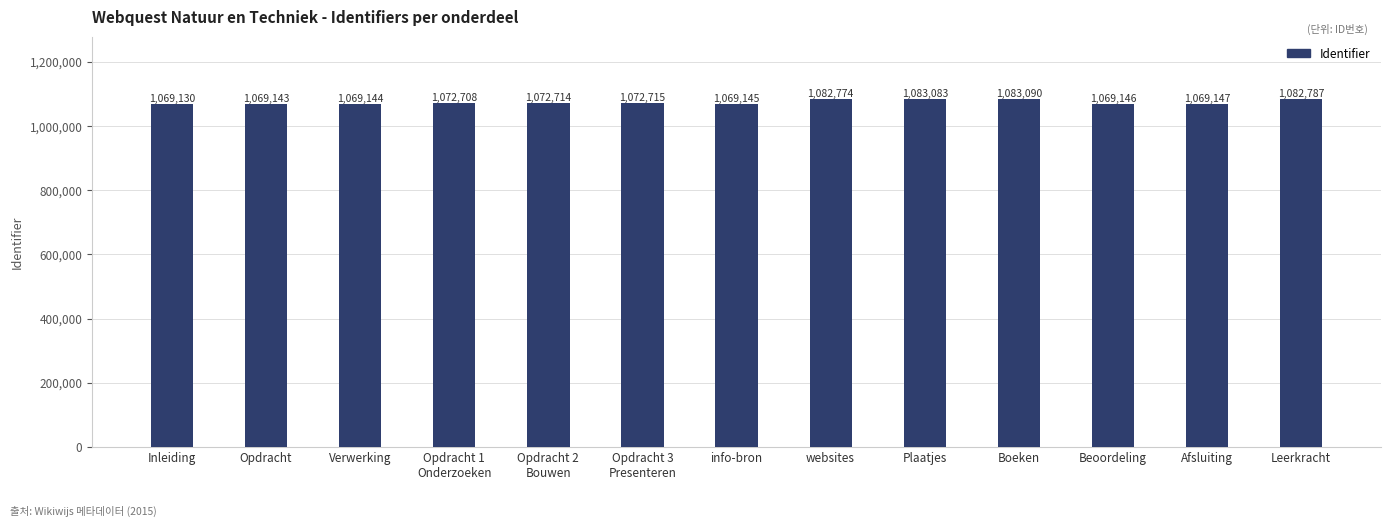

Reading right to left, what are all the values shown in this chart?

Leerkracht=1082787	Afsluiting=1069147	Beoordeling=1069146	Boeken=1083090	Plaatjes=1083083	websites=1082774	info-bron=1069145	Opdracht 3
Presenteren=1072715	Opdracht 2
Bouwen=1072714	Opdracht 1
Onderzoeken=1072708	Verwerking=1069144	Opdracht=1069143	Inleiding=1069130